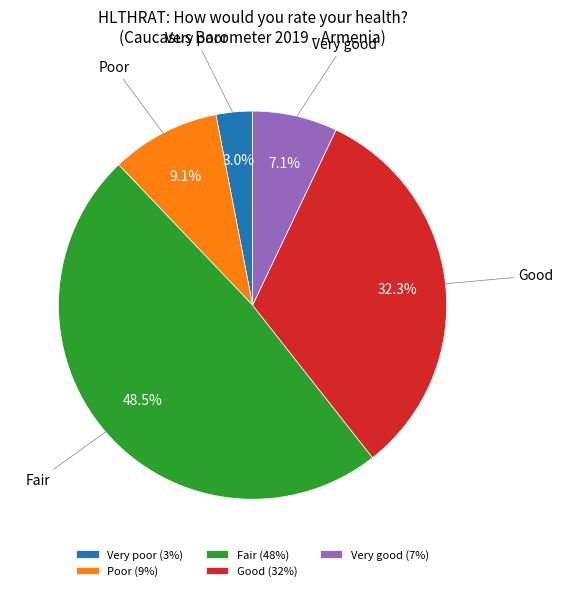

What is the ratio of the value at Very poor to the value at Very good?

0.4